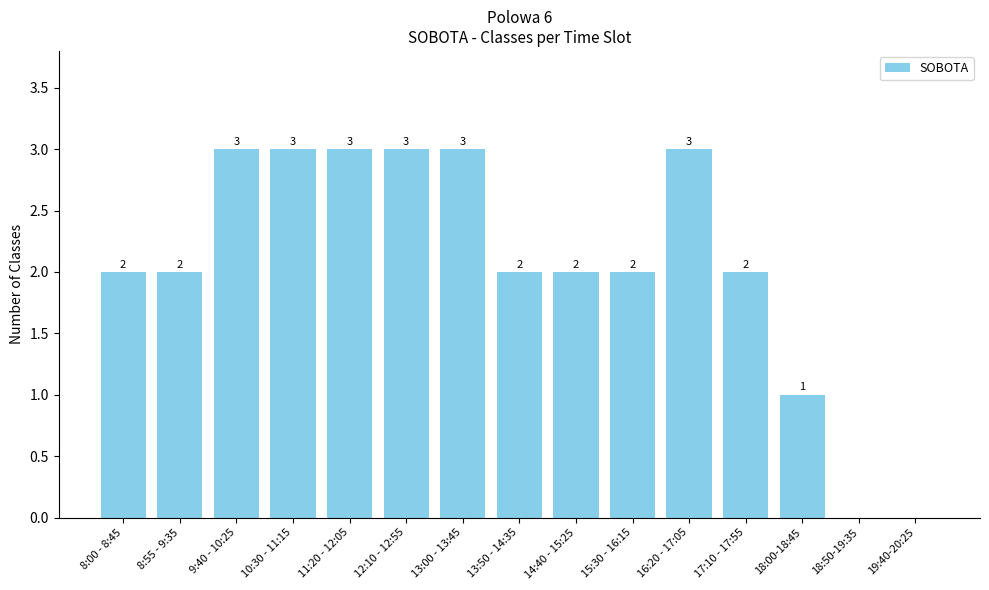

What is the ratio of the value at 14:40 - 15:25 to the value at 8:55 - 9:35?

1.0